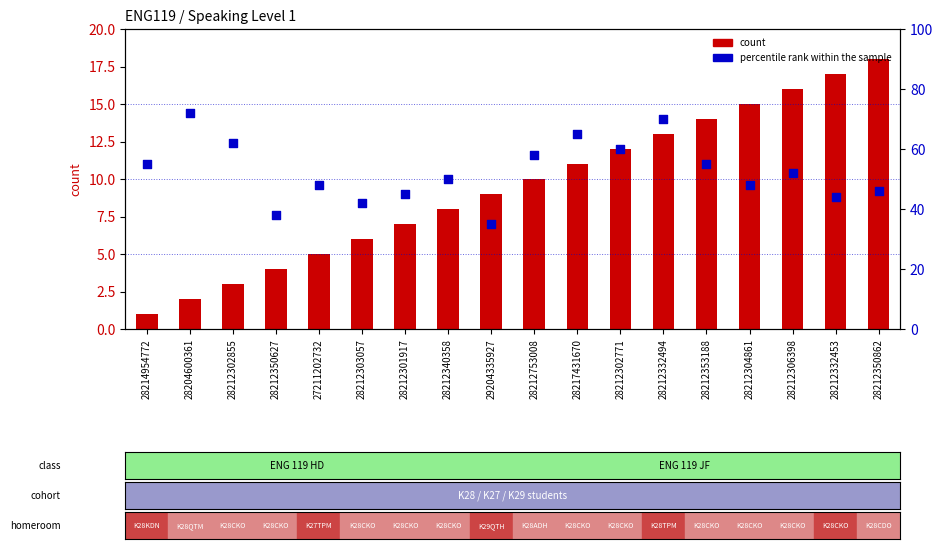

Which series contains the lowest Y value?

count